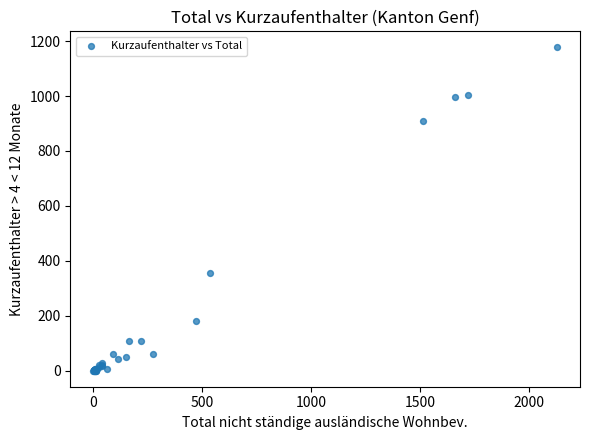

What Y value in the scatter plot is closest to 588?

355